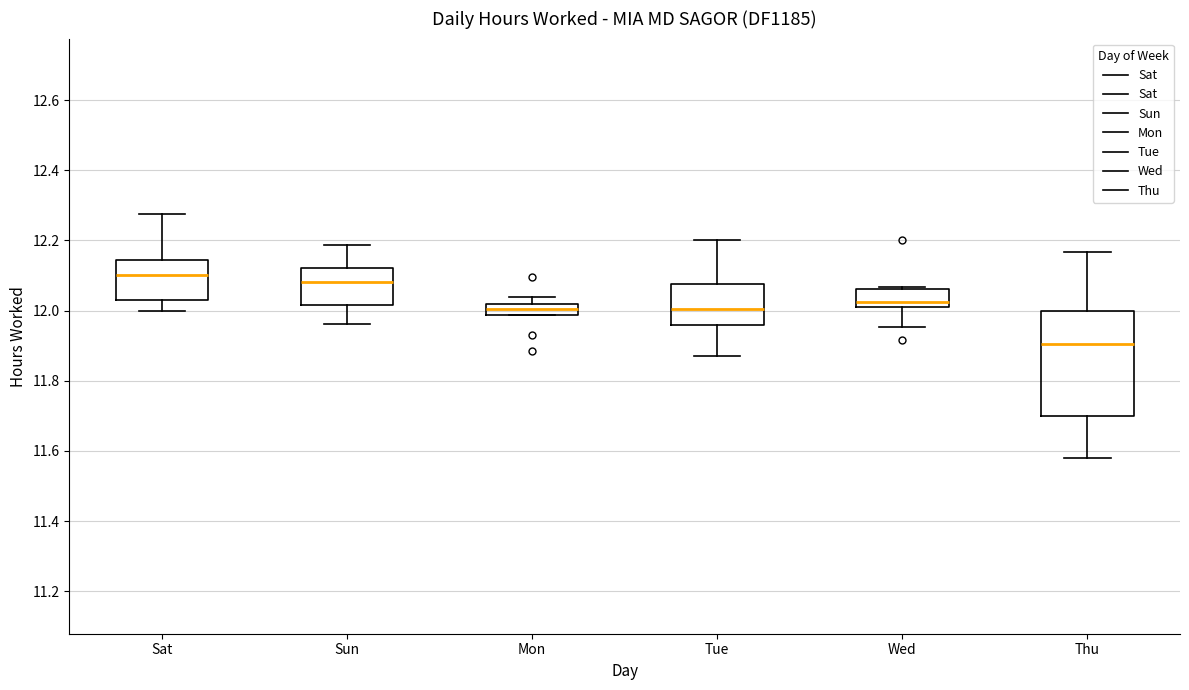

Reading left to right, read every box against the y-axis: the position of its median line, the range the box covers, and the ends of its whiskers. The values are not printed on the chart, so give them approximately, as read against the axis.

Sat: median 12.10, box 12.02 to 12.14, whiskers 12.00 to 12.28
Sun: median 12.08, box 12.02 to 12.12, whiskers 11.96 to 12.18
Mon: median 12.00, box 11.98 to 12.02, whiskers 11.98 to 12.04
Tue: median 12.00, box 11.96 to 12.08, whiskers 11.86 to 12.20
Wed: median 12.02 (just above the box's lower edge), box 12.02 to 12.06, whiskers 11.96 to 12.06 (just above the box's upper edge)
Thu: median 11.90, box 11.70 to 12.00, whiskers 11.58 to 12.16